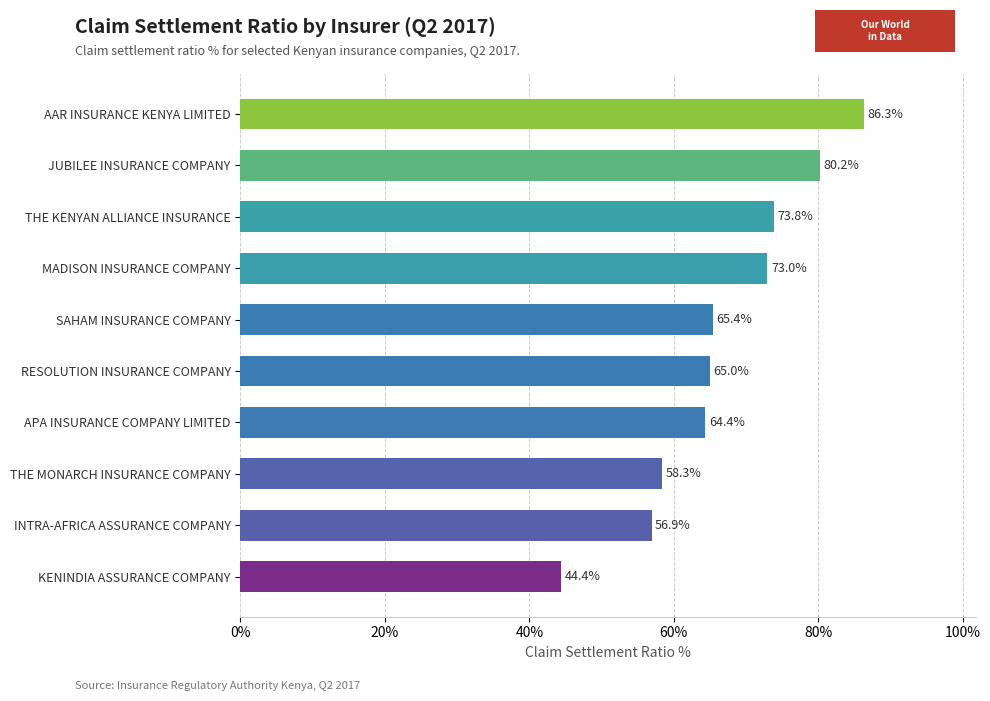

Is it true that the value at RESOLUTION INSURANCE COMPANY is 109.8?

False